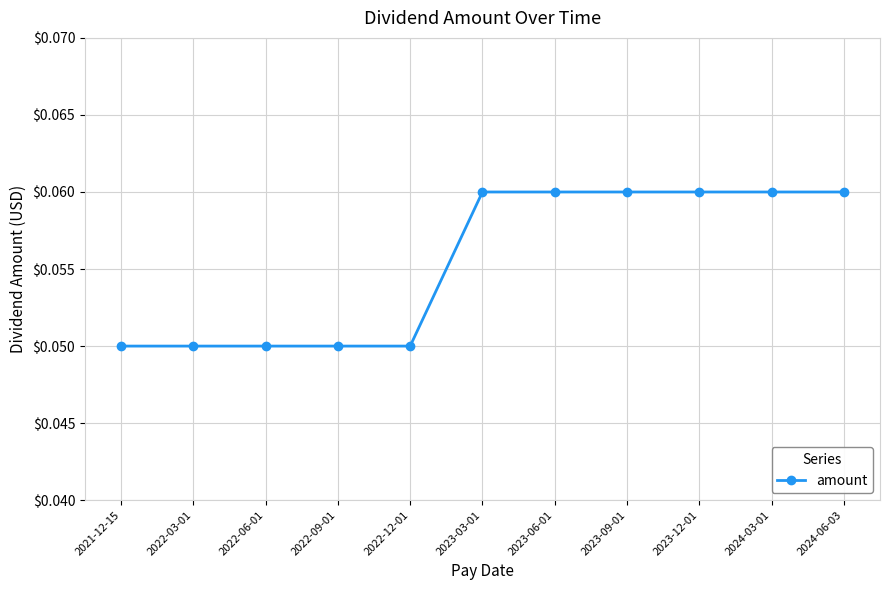

Count the values in the range 0 to 1.

11